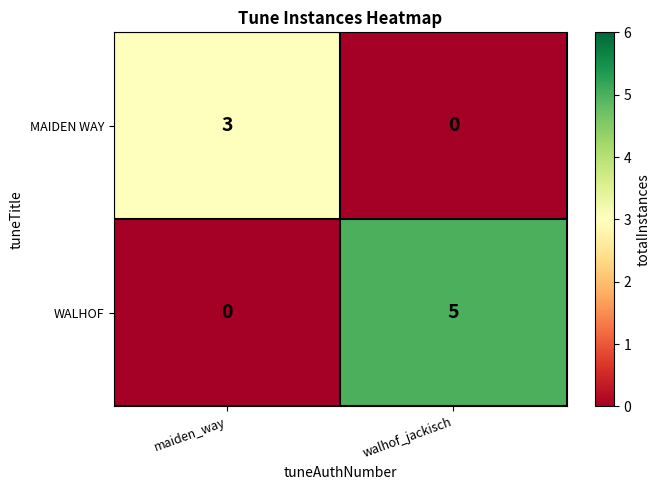

Where is WALHOF nearest to the value 2?

maiden_way